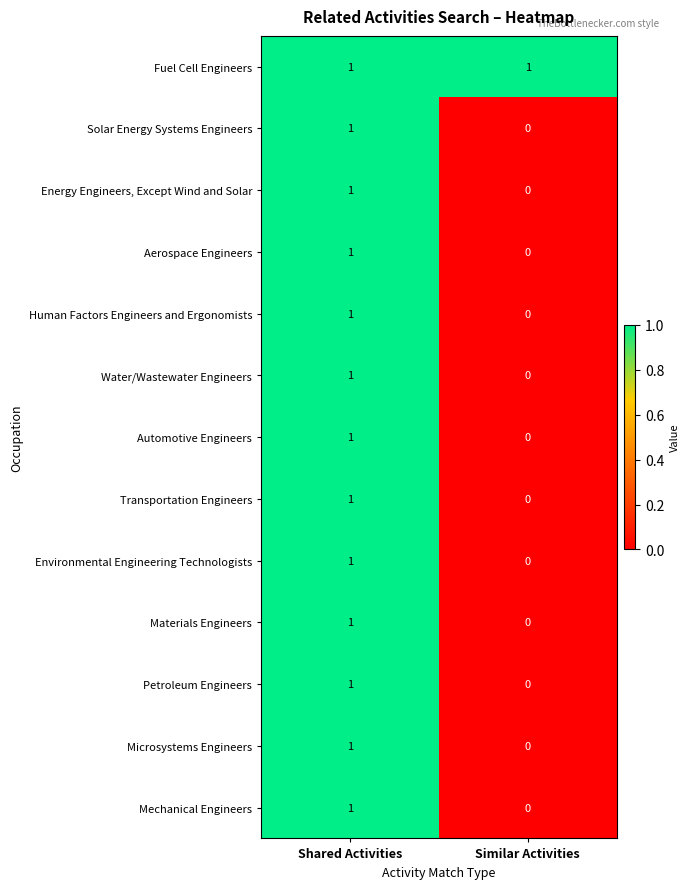

Is it true that Mechanical Engineers equals 0 at Similar Activities?

True